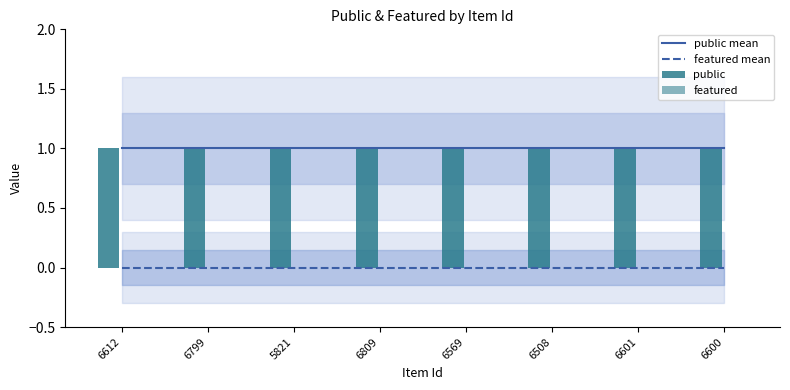

Where is featured nearest to the value 0?

6612